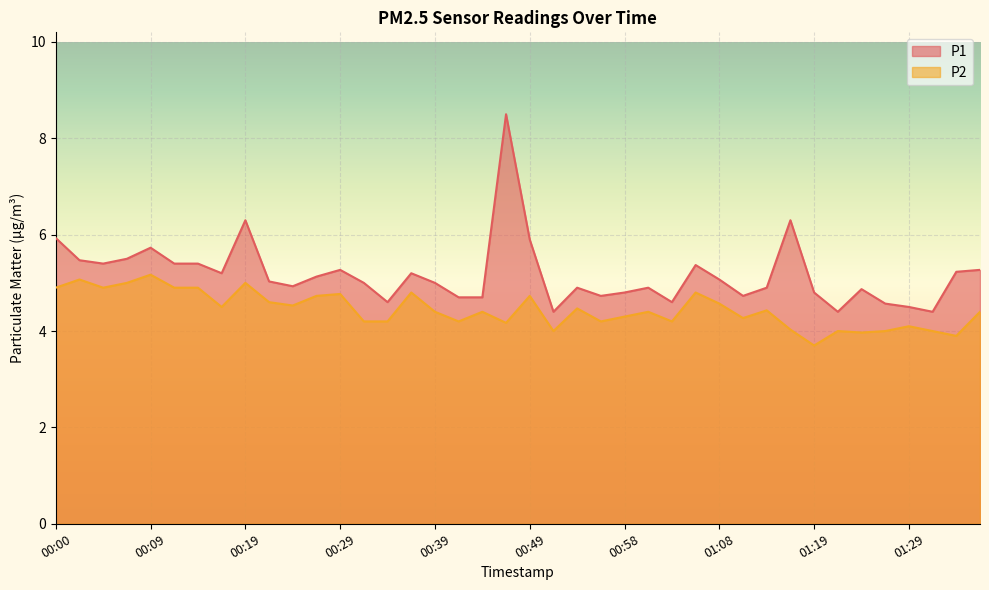

Which series changed the most between 00:09 and 00:22?

P1